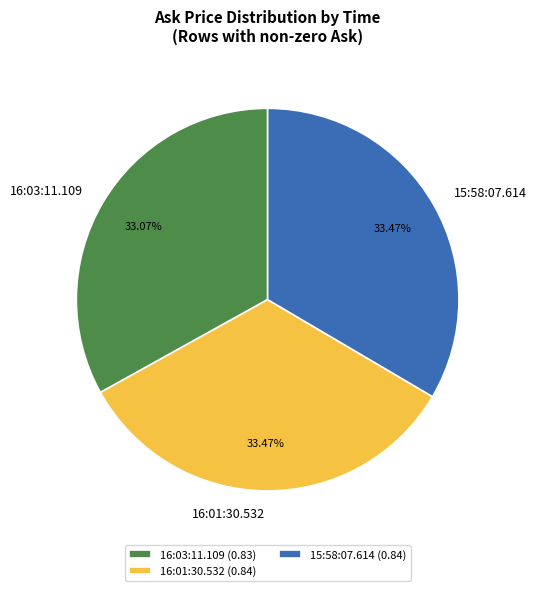

How much of the chart is everything except 16:03:11.109?

66.9%